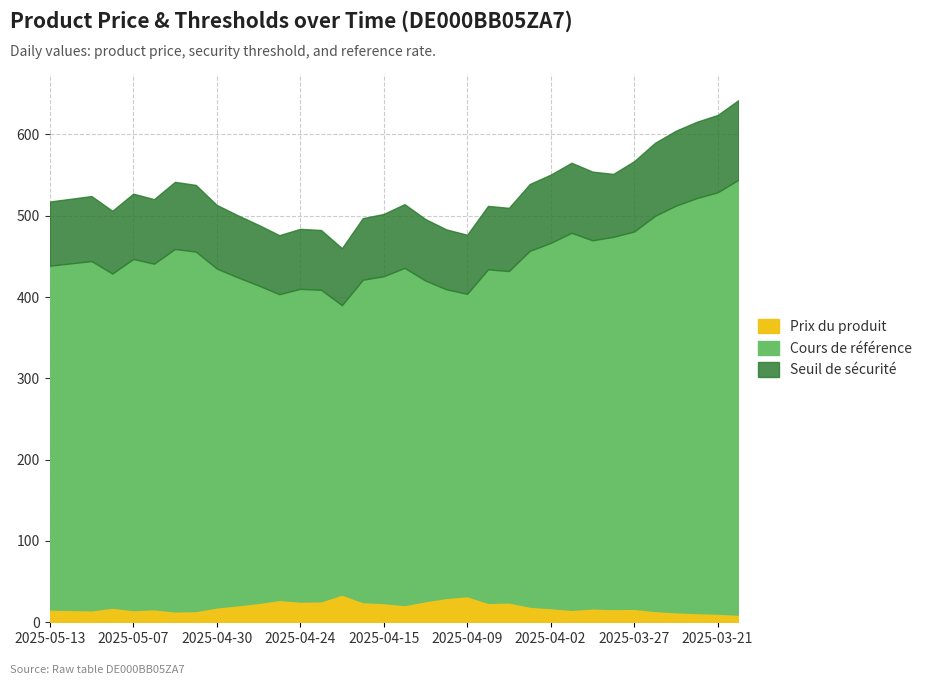

What is the sum of the Cours de référence values at 2025-04-30 and 2025-03-24?

956.8